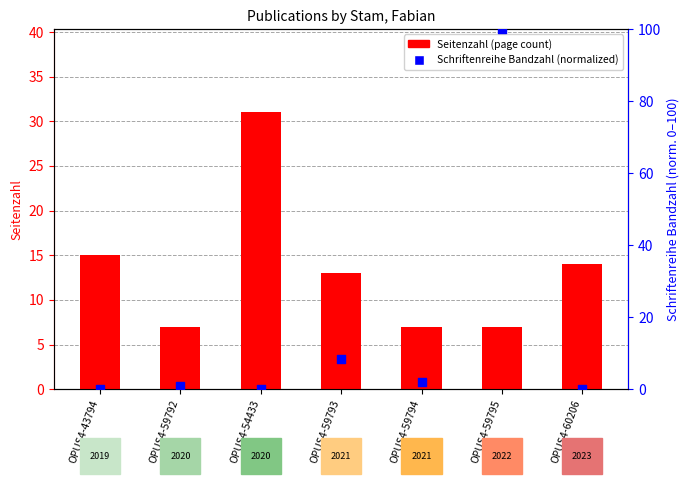

At how many categories does at least one series exceed 63?

1